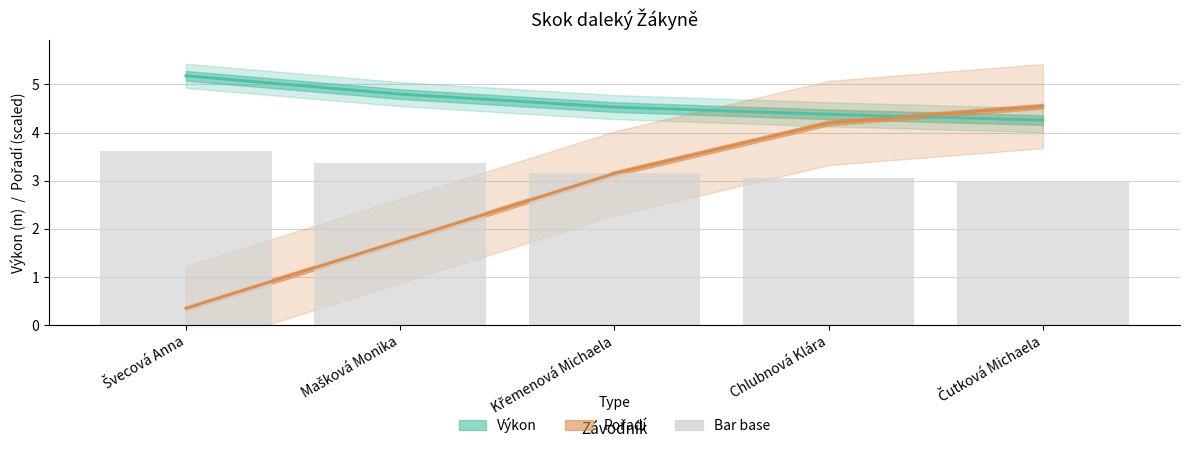

What value does the Pořadí (scaled) series have at Švecová Anna?

0.3